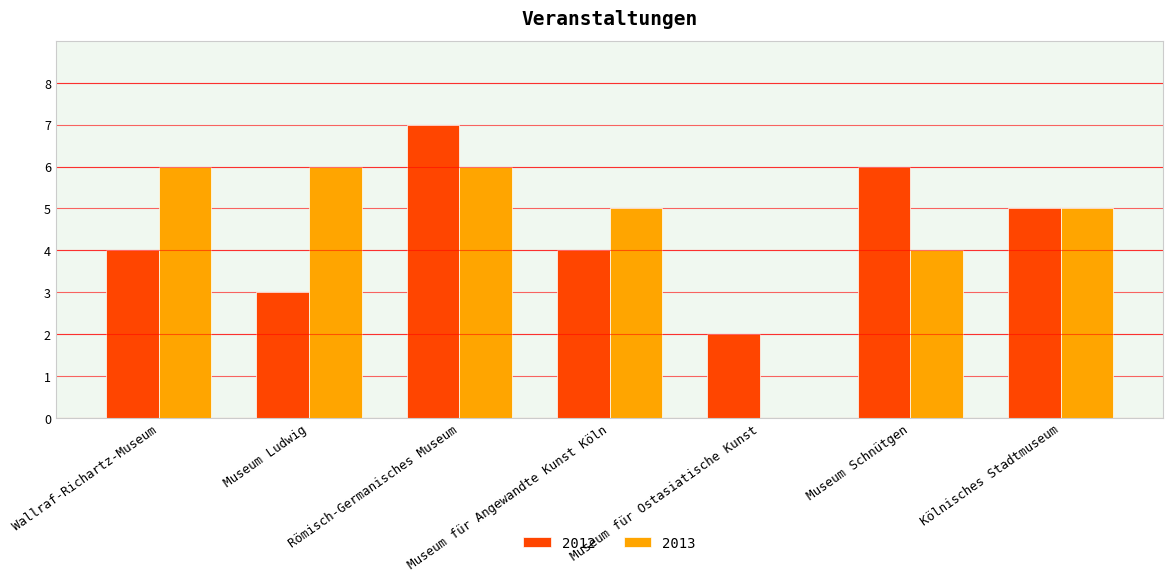

What are all the series names shown in the legend?

2012, 2013